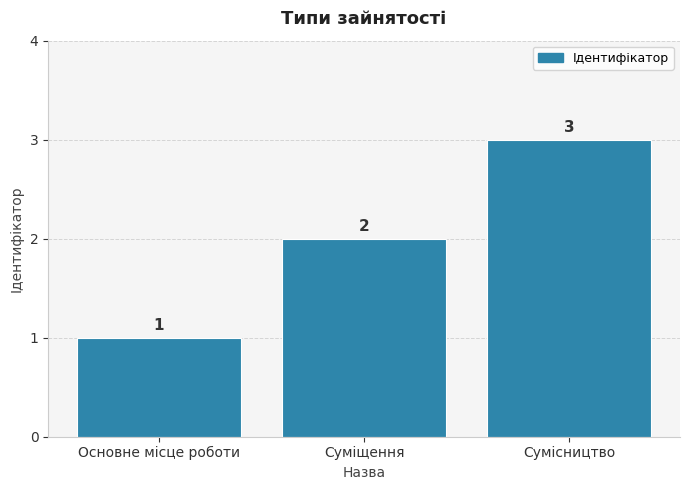

What is the change in value from Основне місце роботи to Сумісництво?

+2